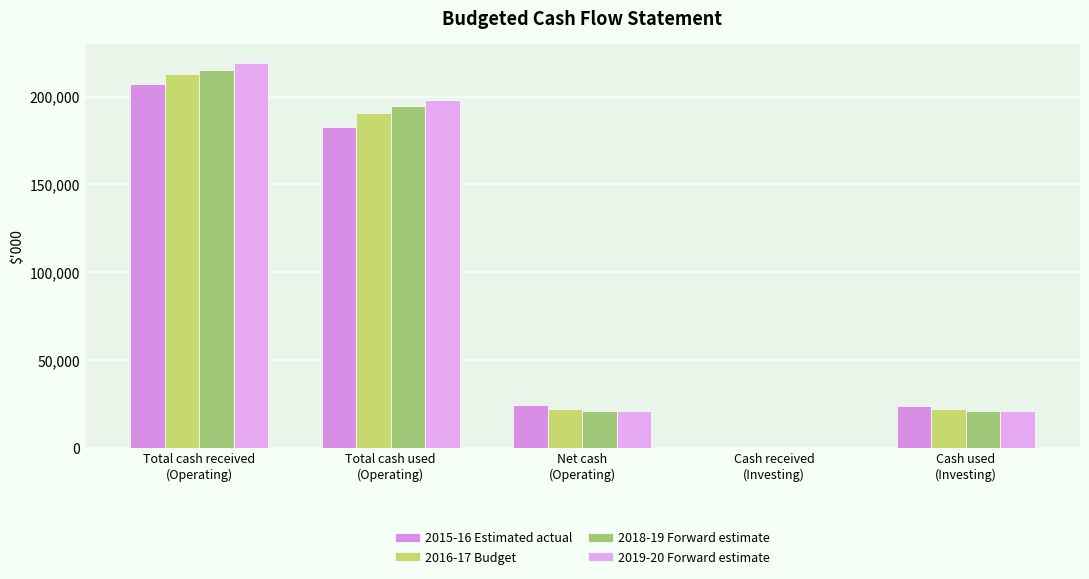

What is the difference between the highest and lowest values at Cash used
(Investing)?

2872